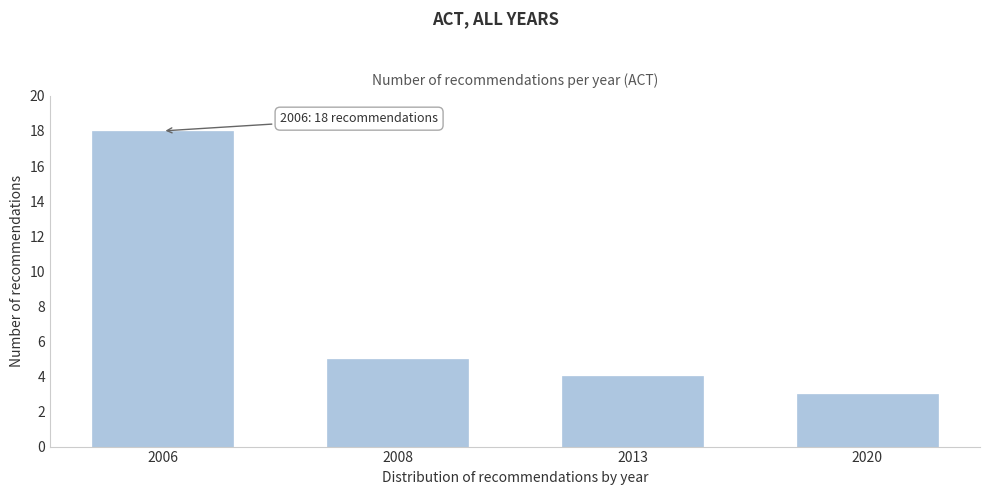

Reading left to right, transcribe all the data shown in this chart.

2006=18	2008=5	2013=4	2020=3